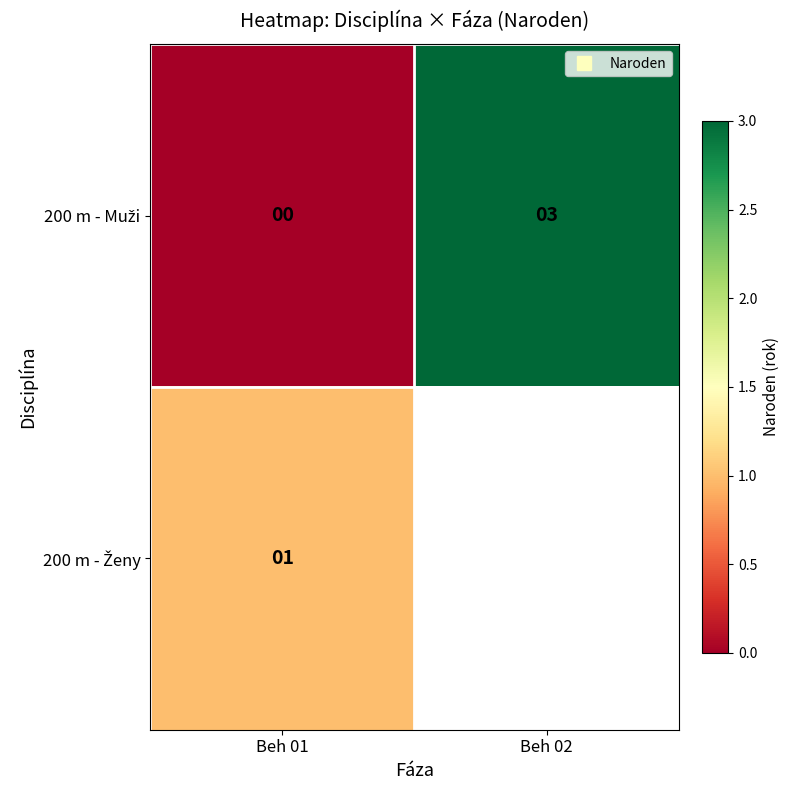

Is the value of 200 m - Ženy at Beh 02 greater than the value of 200 m - Muži at Beh 02?

No